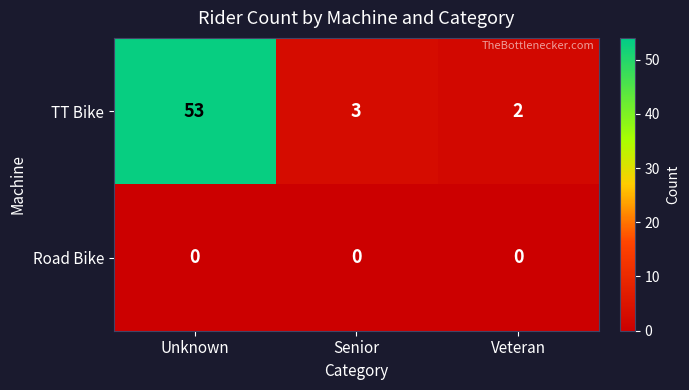

Where is TT Bike nearest to the value 27?

Senior